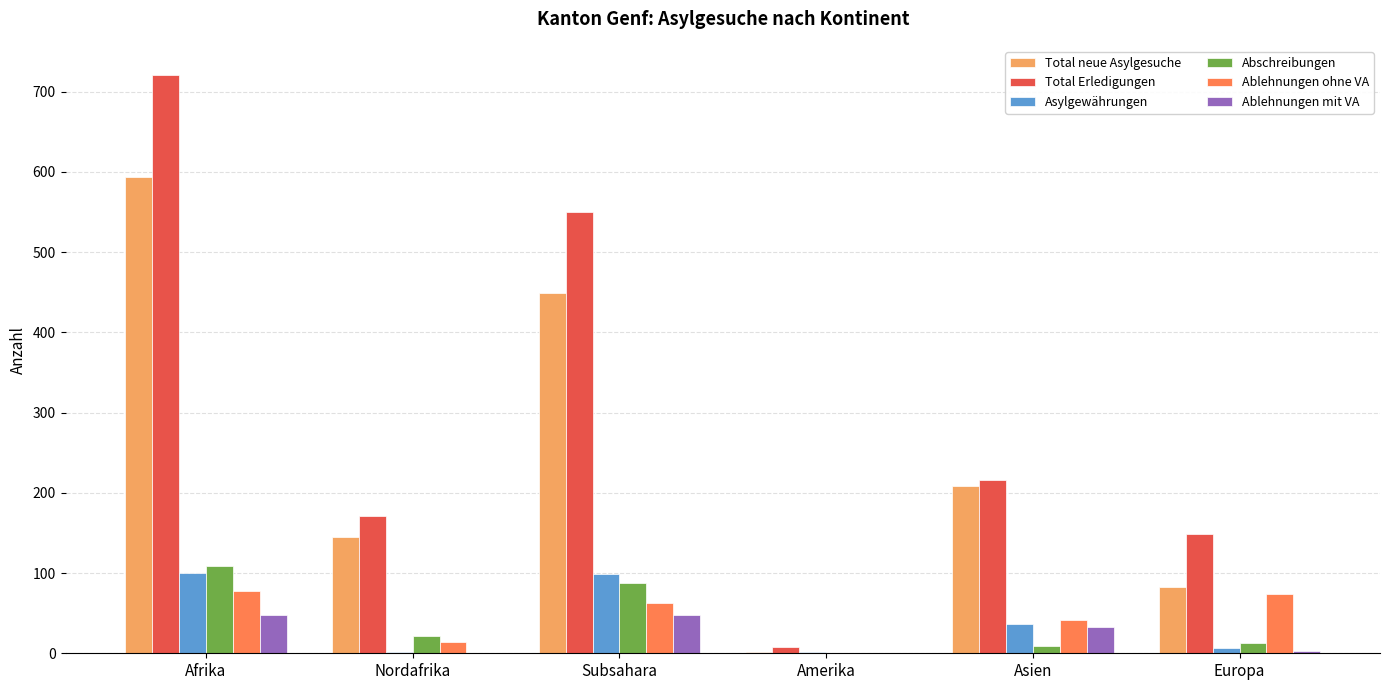

Between Afrika and Amerika, which series saw the biggest shift?

Total Erledigungen